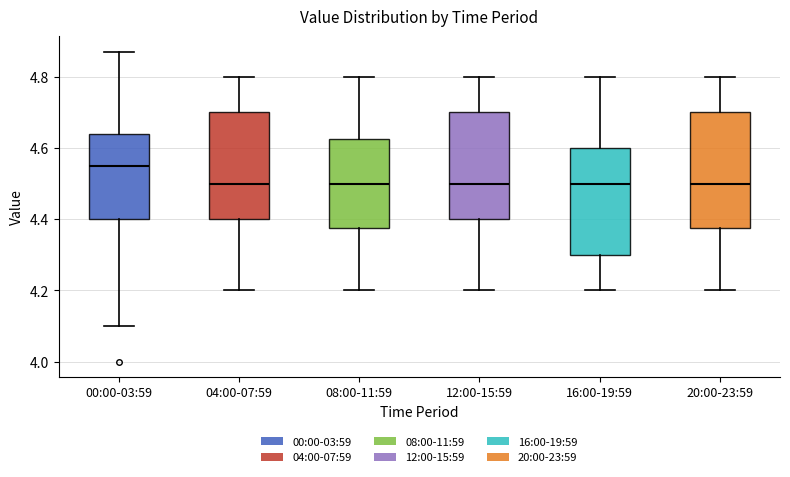

Reading left to right, transcribe this box plot: for each box, give where its median line is, the range the box spans, and where its two whiskers end, as read against the y-axis. The values are not printed on the chart, so give them approximately, as read against the axis.

00:00-03:59: median 4.56, box 4.40 to 4.64, whiskers 4.10 to 4.88
04:00-07:59: median 4.50, box 4.40 to 4.70, whiskers 4.20 to 4.80
08:00-11:59: median 4.50, box 4.38 to 4.62, whiskers 4.20 to 4.80
12:00-15:59: median 4.50, box 4.40 to 4.70, whiskers 4.20 to 4.80
16:00-19:59: median 4.50, box 4.30 to 4.60, whiskers 4.20 to 4.80
20:00-23:59: median 4.50, box 4.38 to 4.70, whiskers 4.20 to 4.80